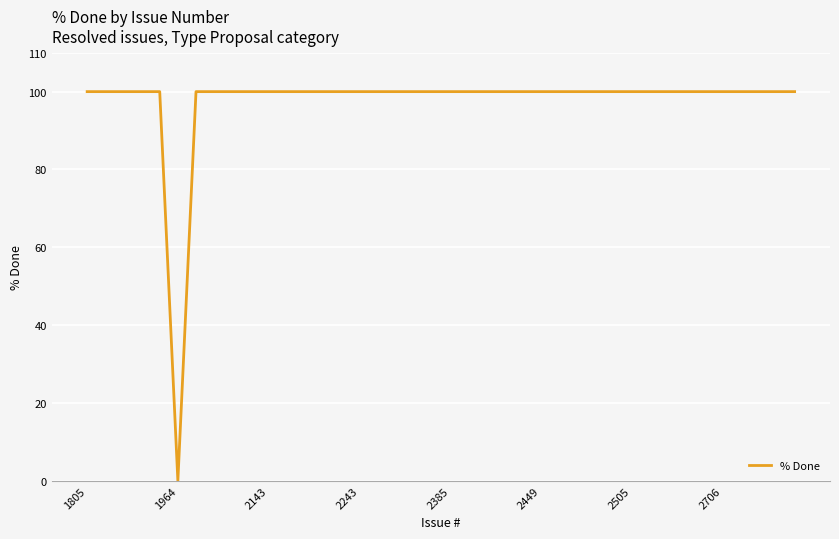

What is the maximum value shown in the chart?

100